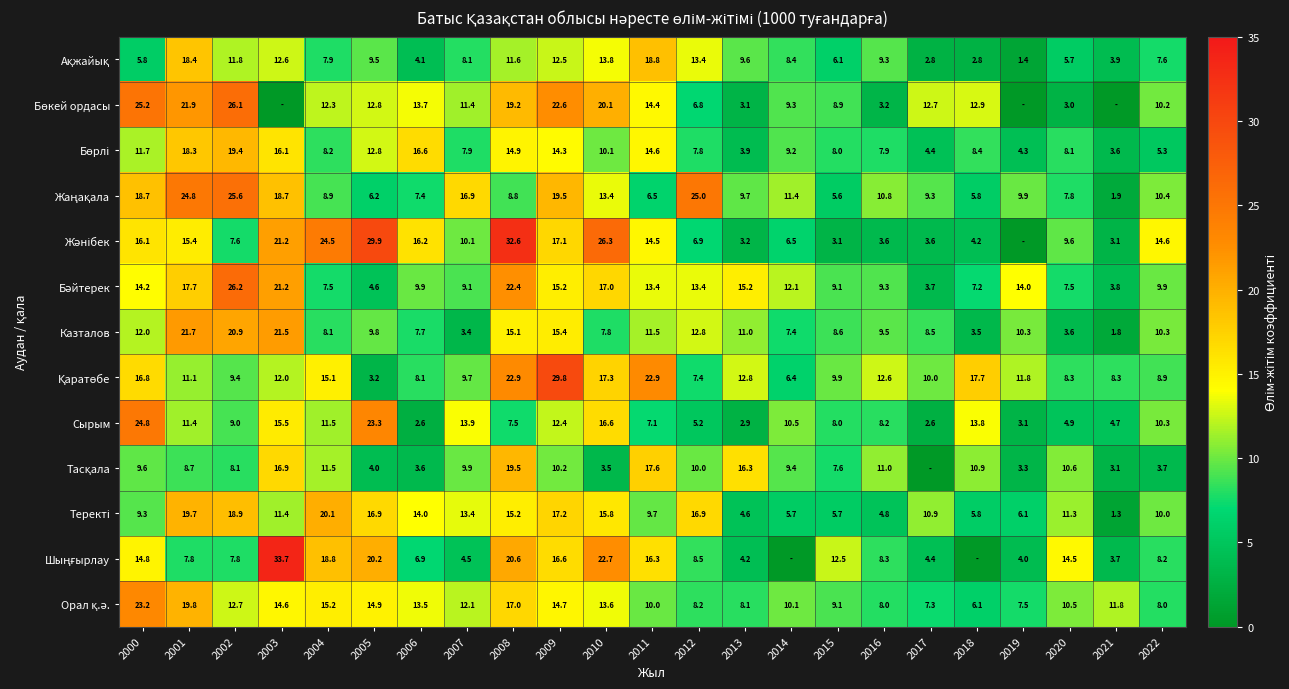

What is the spread (max minus min) of values at 2021?

11.8